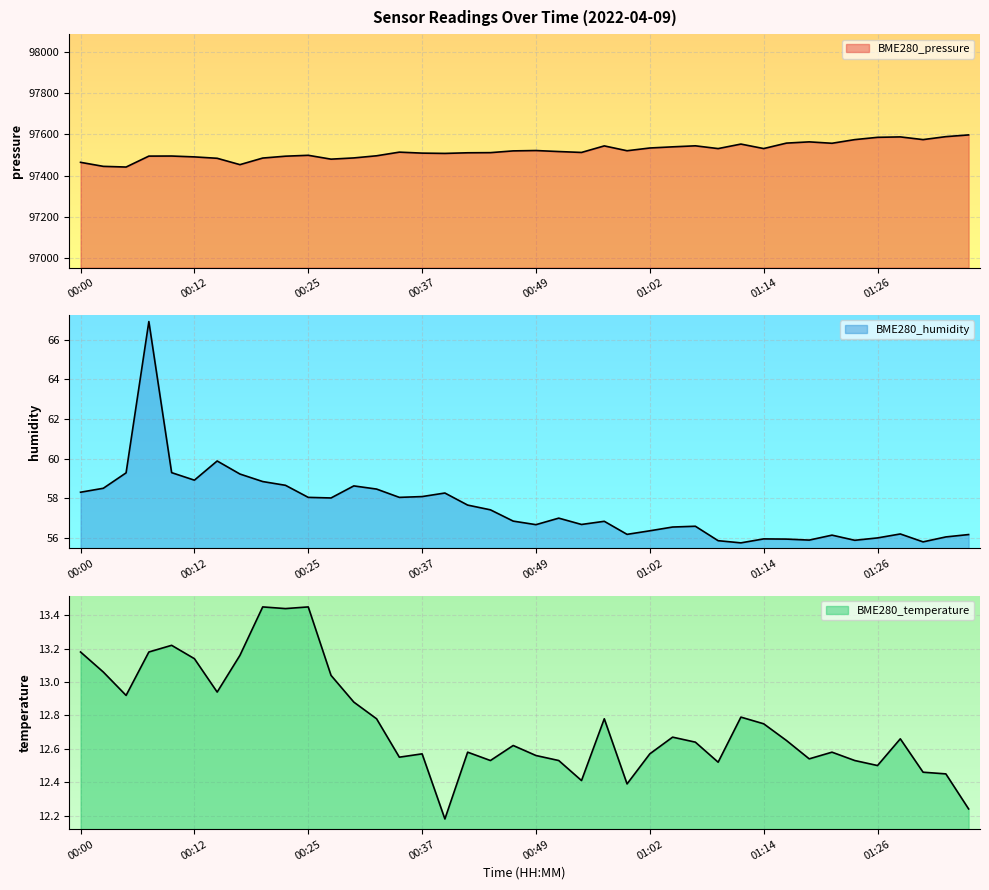

What position from the left is 01:24?

35